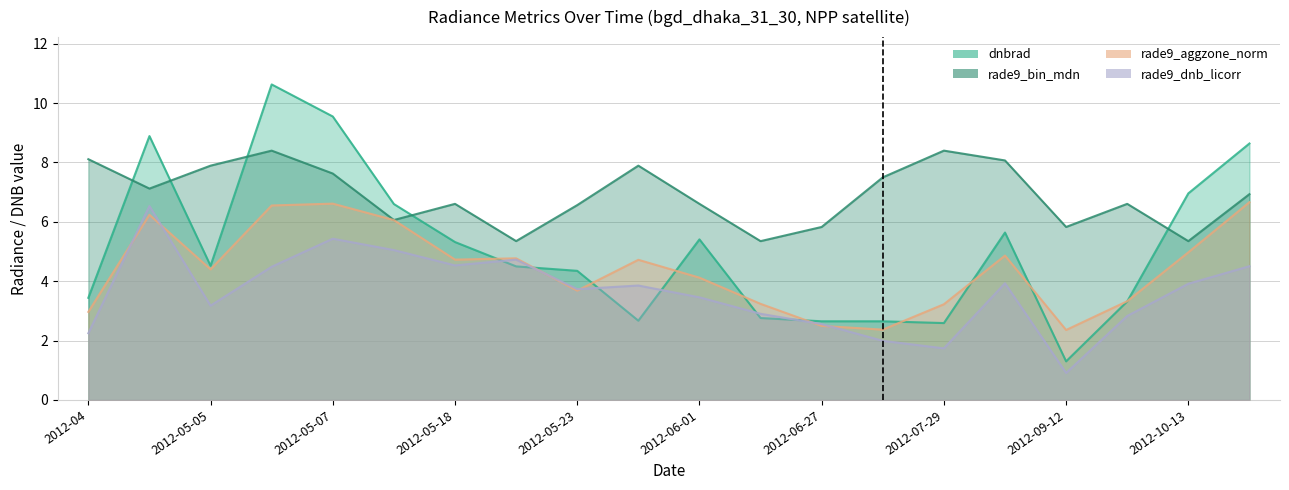

How many interior local peaks does the dnbrad series have?

4